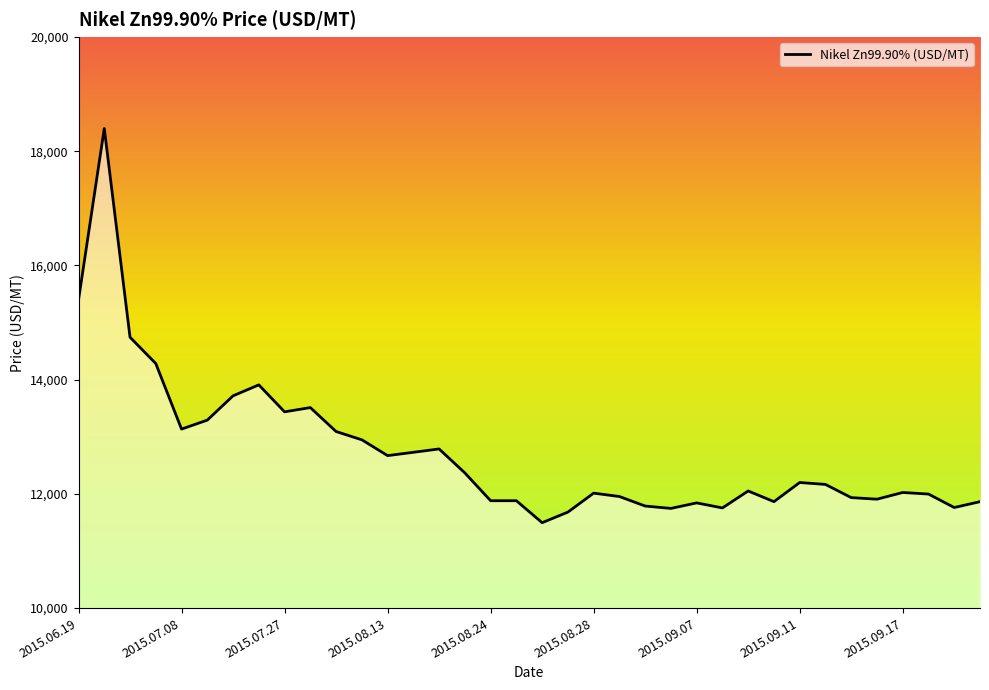

What is the difference between the maximum and minimum values?

6903.2